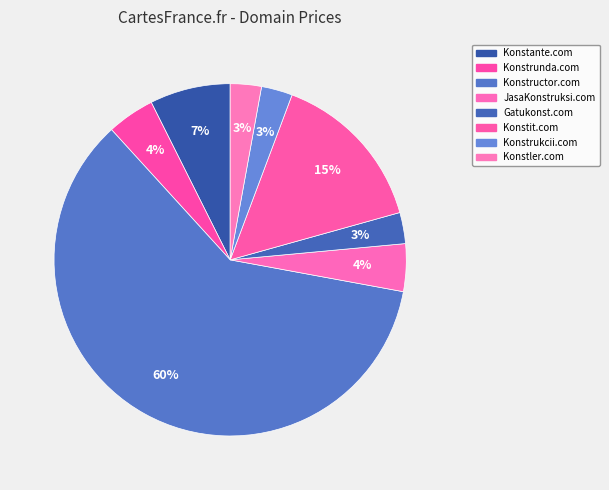

What percentage is the Konstrukcii.com slice, to the nearest percent?

3%